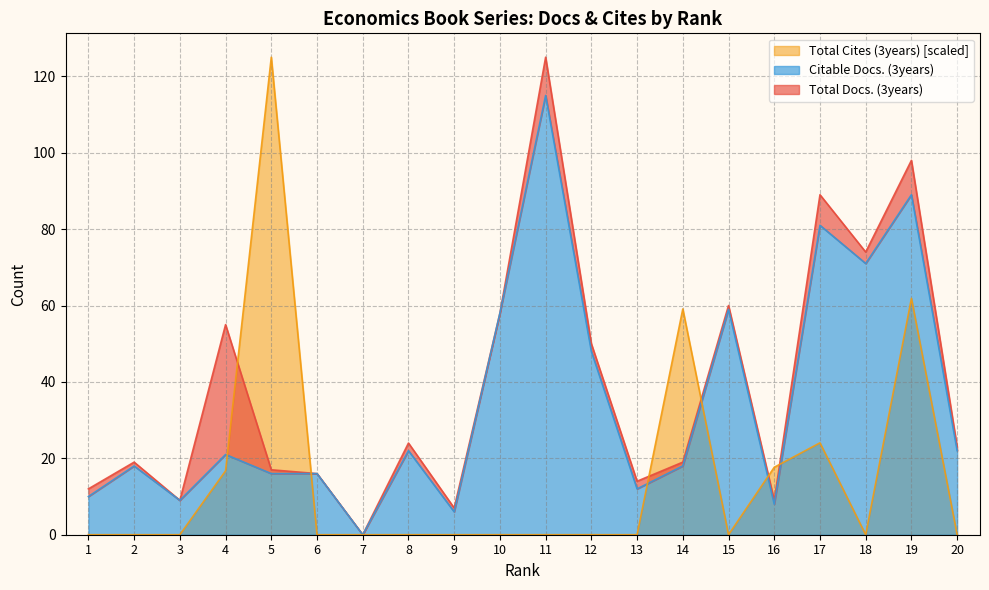

How many intersections are there between Total Cites (3years) and Total Docs. (3years)?

6